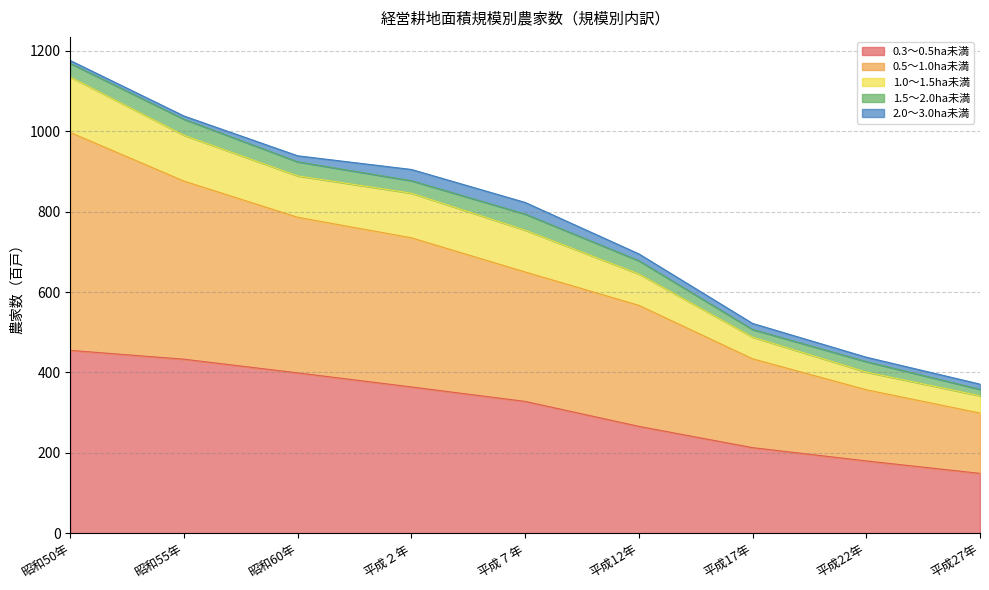

Does the chart display data point markers on the line(s)?

No